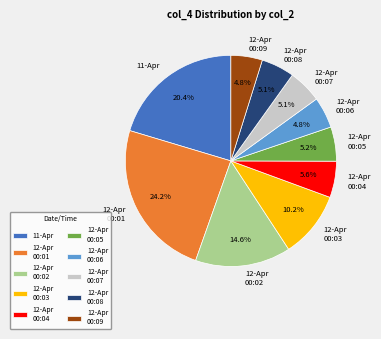

What is the ratio of the value at 12-Apr 00:09 to the value at 12-Apr 00:08?

0.9